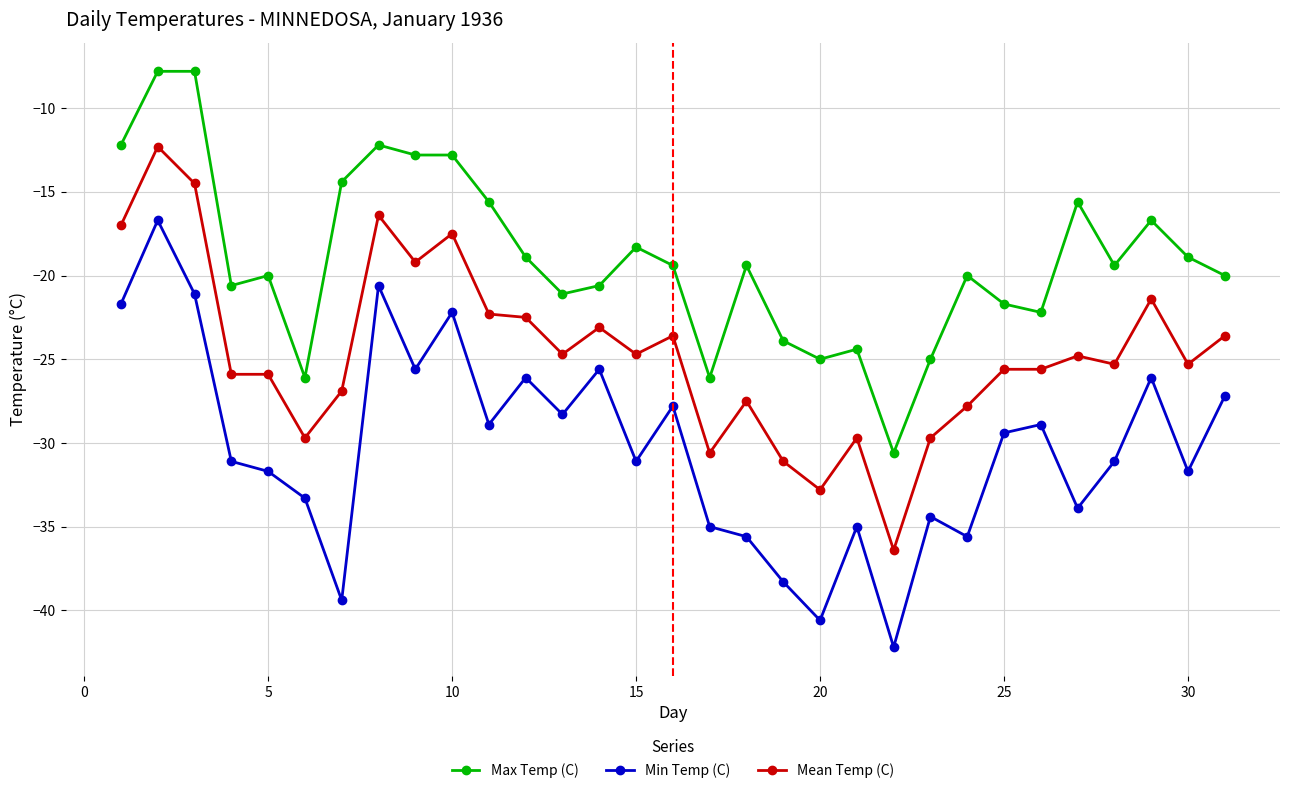

True or false: Max Temp (C) has more than 0 points higher than both neighbors.

True